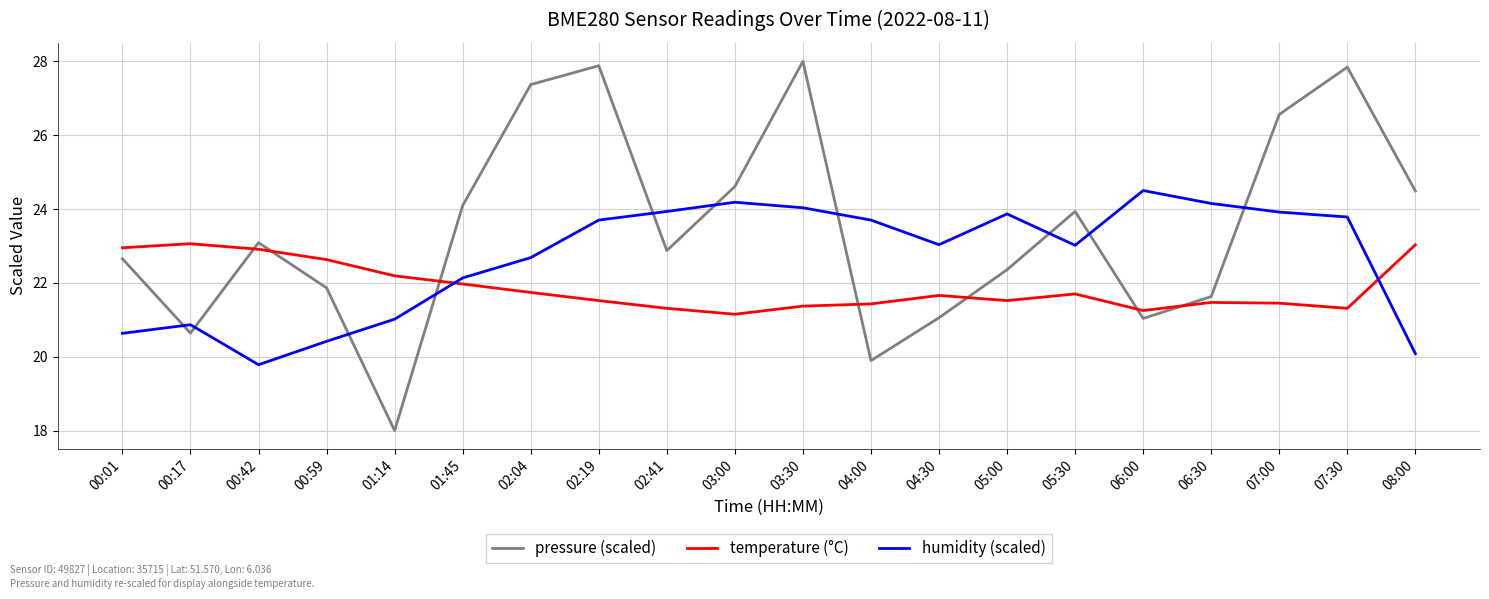

Rank the series by their maximum value, from highest to lowest.

pressure (scaled), humidity (scaled), temperature (°C)